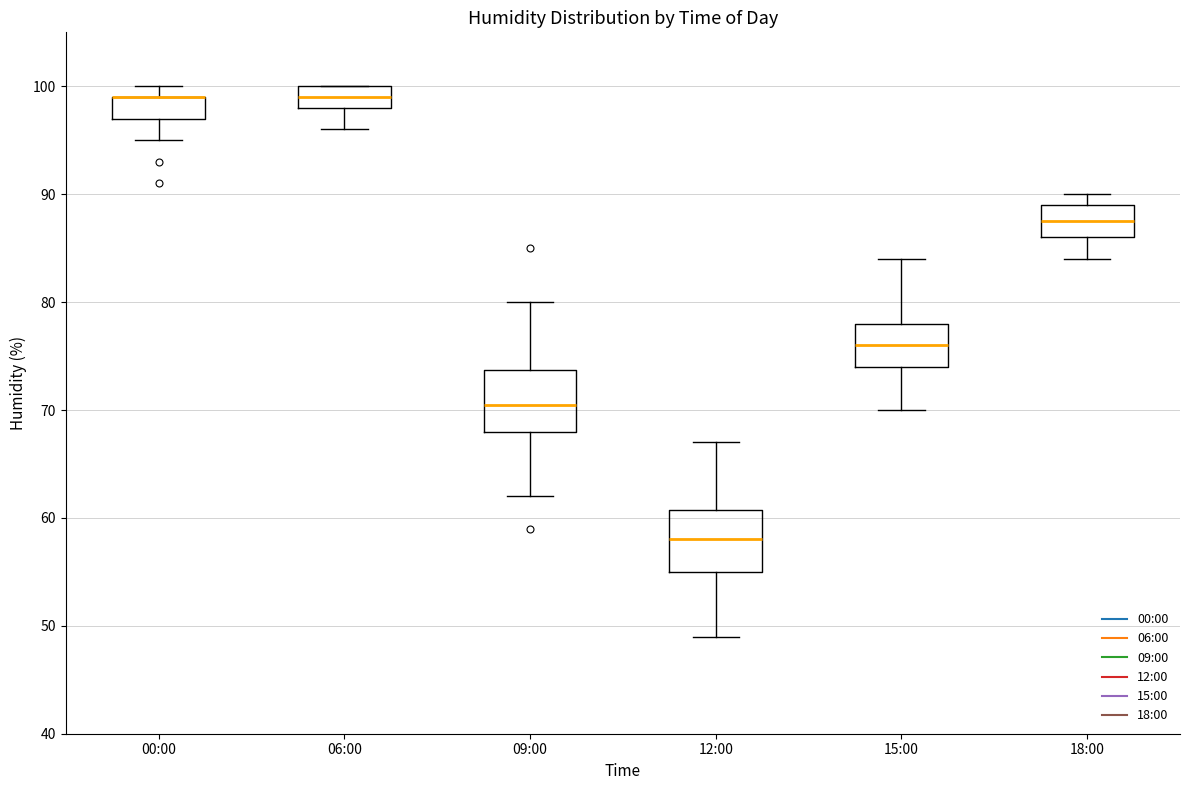

Reading left to right, read every box against the y-axis: the position of its median line, the range the box covers, and the ends of its whiskers. The values are not printed on the chart, so give them approximately, as read against the axis.

00:00: median 99 (drawn on the box's upper edge), box 97 to 99, whiskers 95 to 100
06:00: median 99, box 98 to 100, whiskers 96 to 100
09:00: median 71, box 68 to 74, whiskers 62 to 80
12:00: median 58, box 55 to 61, whiskers 49 to 67
15:00: median 76, box 74 to 78, whiskers 70 to 84
18:00: median 88, box 86 to 89, whiskers 84 to 90